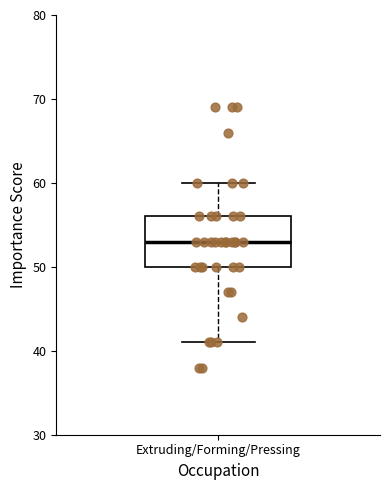

Read this box plot against the y-axis: the position of the median line, the range covered by the box, and the ends of both whiskers. The values are not printed on the chart, so give them approximately, as read against the axis.

median 53, box 50 to 56, whiskers 41 to 60